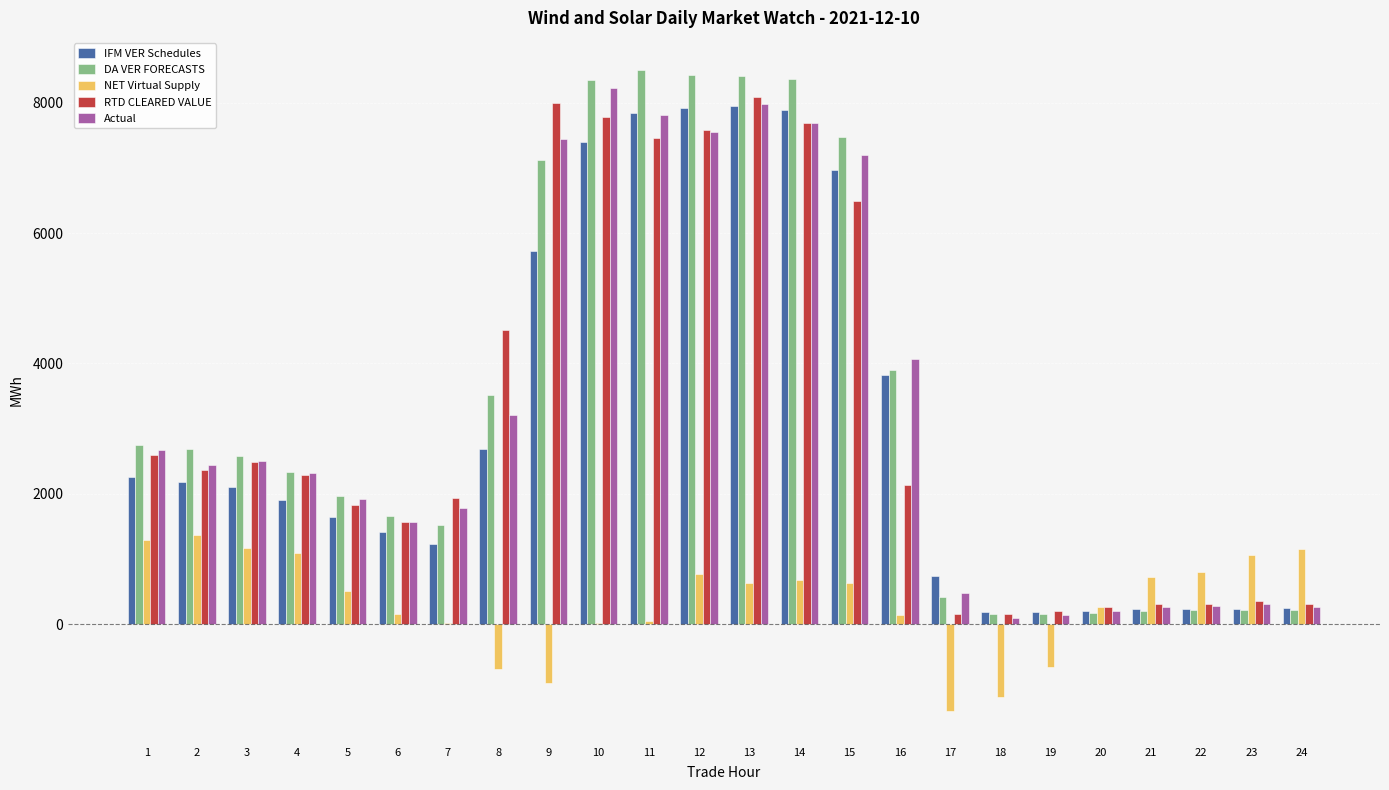

What is the maximum value for IFM VER Schedules?

7954.2